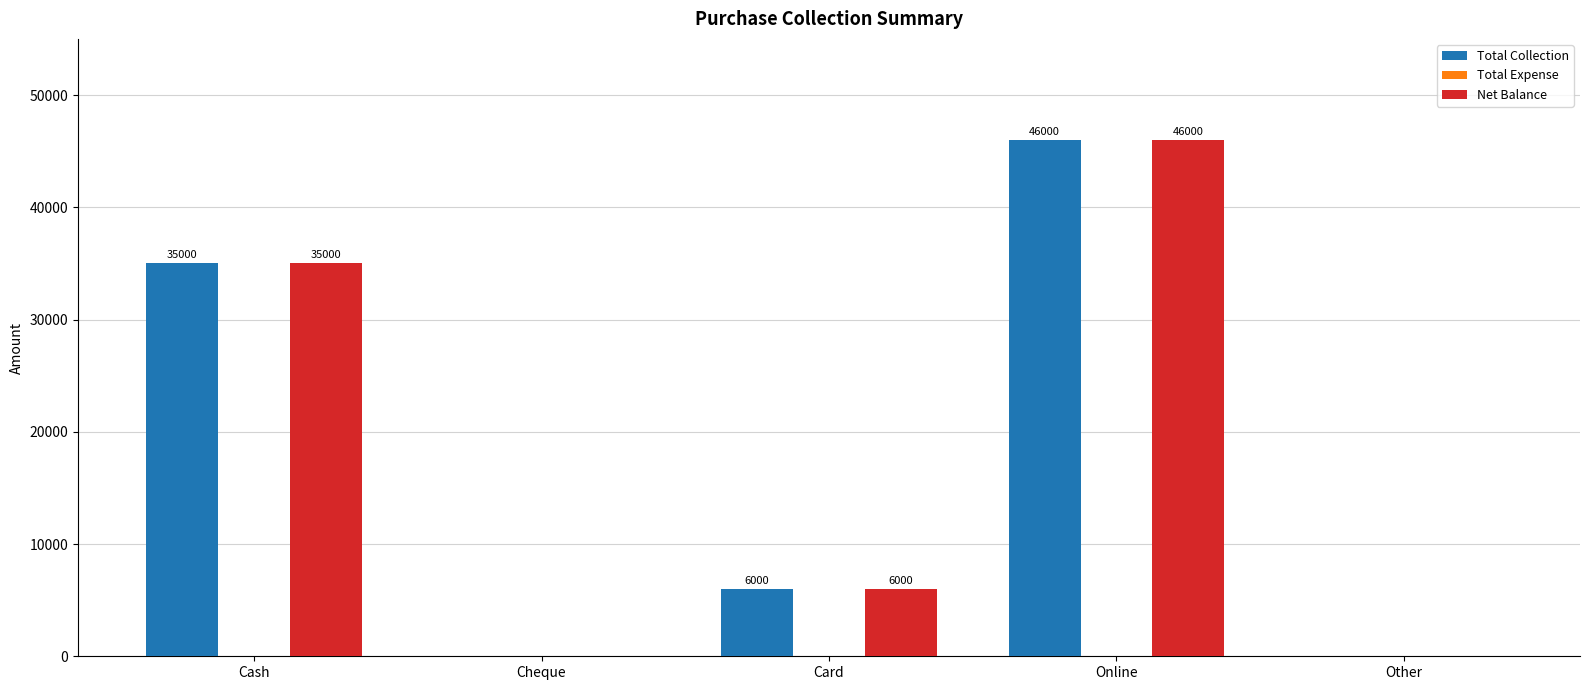

Where is Net Balance nearest to the value 23000?

Cash